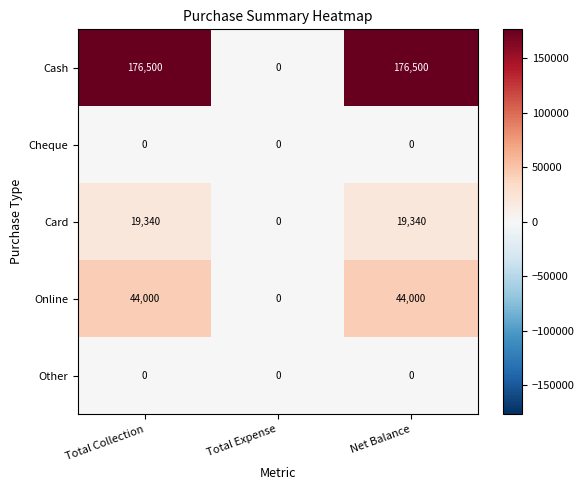

What is the maximum value shown in the chart?

176500